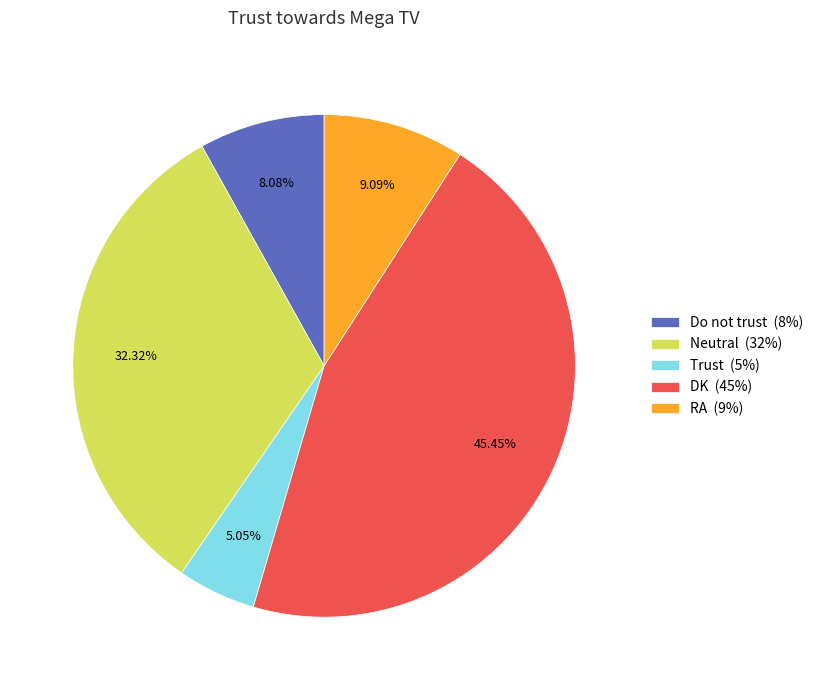

Combined, do RA (9%) and Trust (5%) account for over 50%?

No